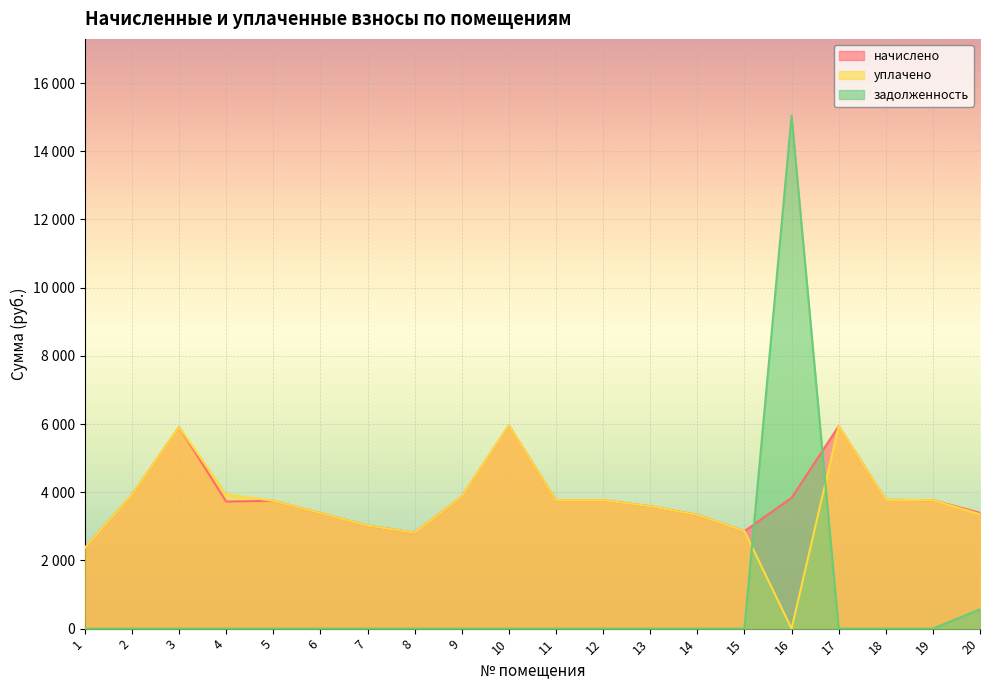

In задолженность, how many points are higher than both neighbors (excluding endpoints)?

1